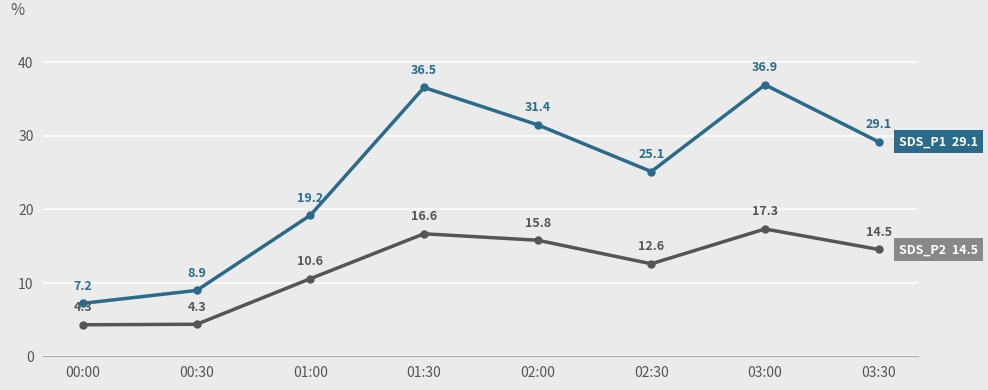

At which category is the sum across all series the highest?

03:00